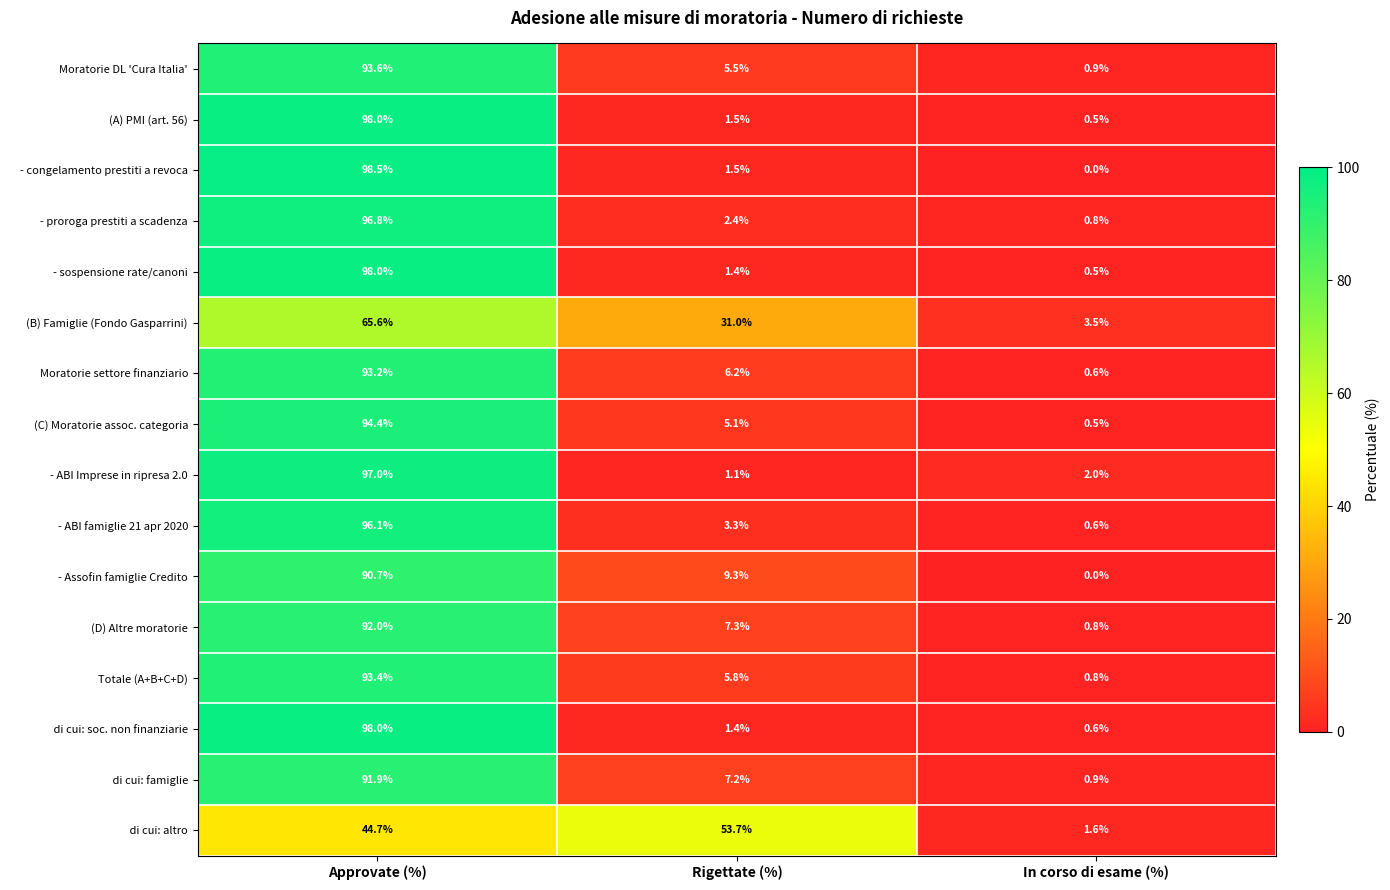

At how many categories does at least one series exceed 39?

2